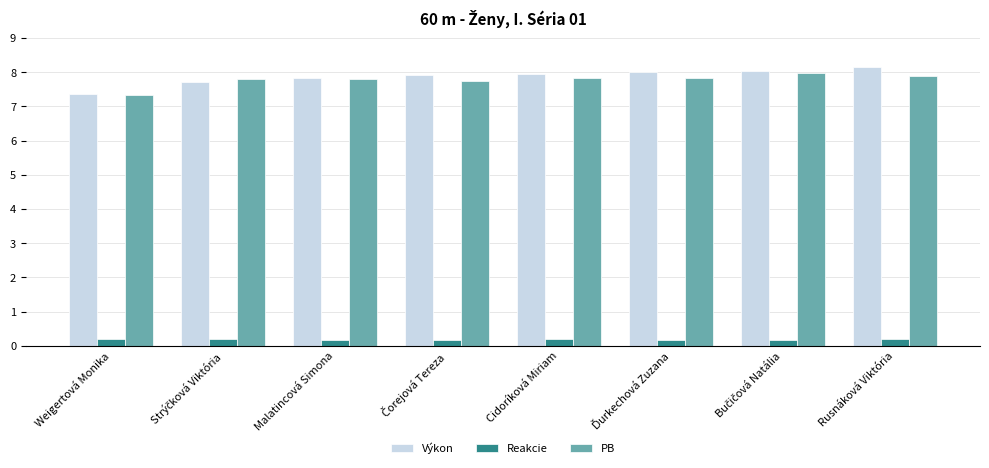

What is the total value across all series at Rusnáková Viktória?

16.2